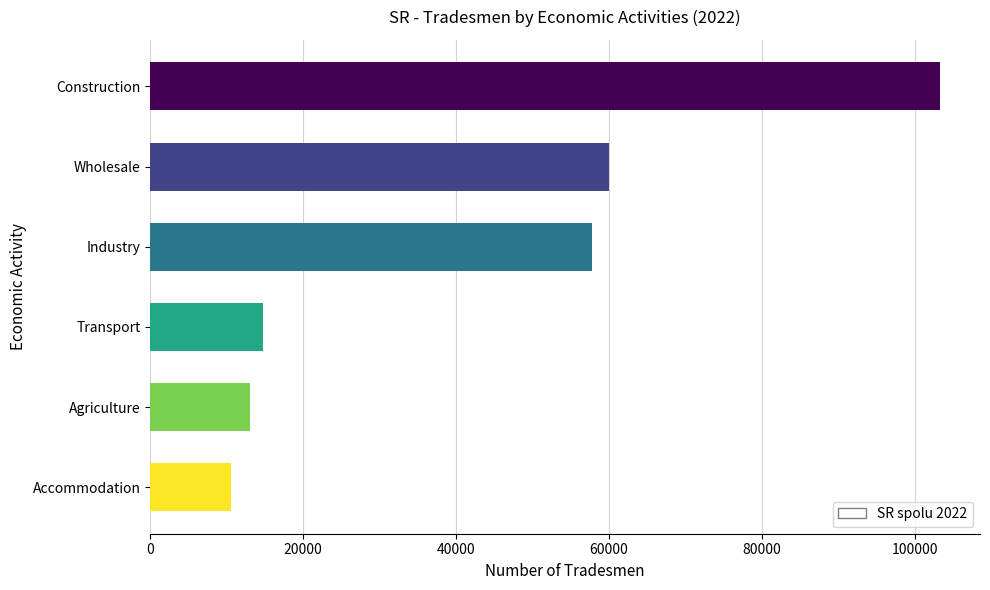

Approximately how many times larger is the value at Construction compared to Accommodation?

9.8